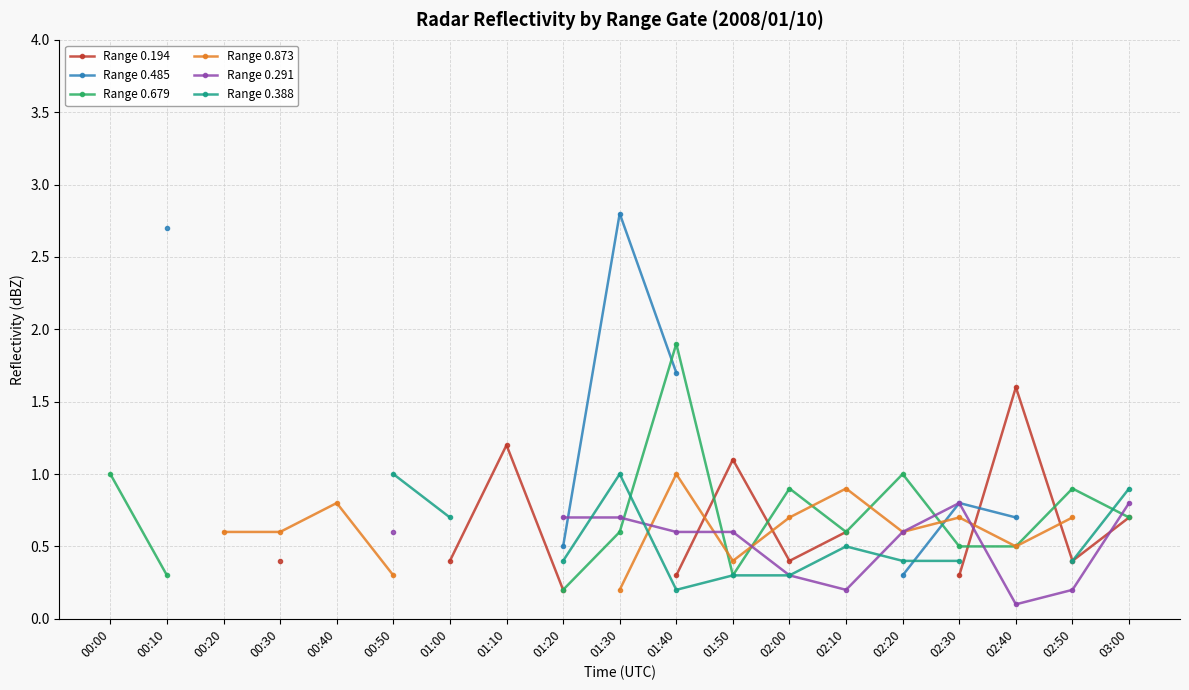

How many times do Range 0.291 and Range 0.873 cross each other?

4